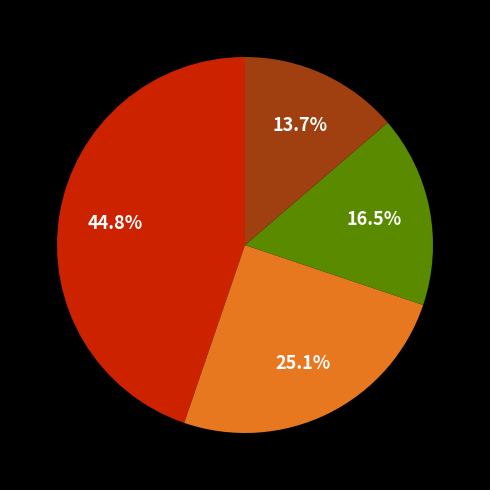

Does any single category account for the majority?

No